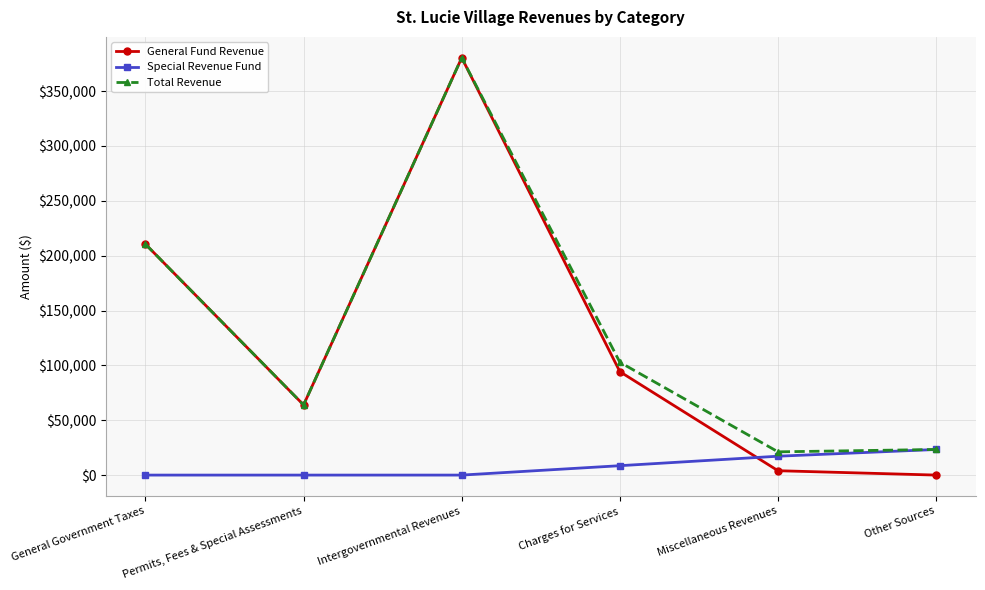

How many values in the Total Revenue series are below 102831?

3